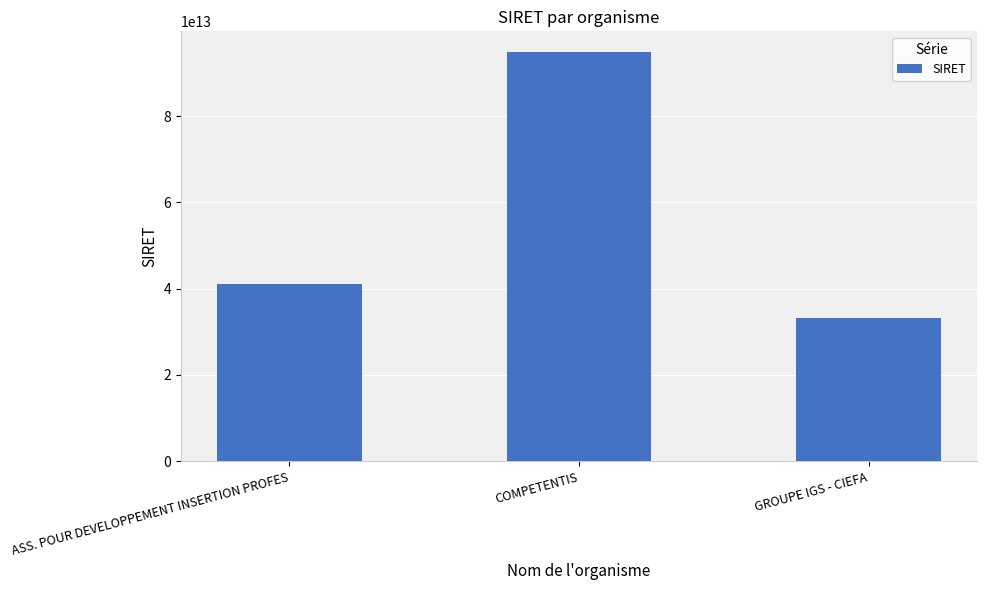

True or false: the data shows 40980167700017 at ASS. POUR DEVELOPPEMENT INSERTION PROFES.

True